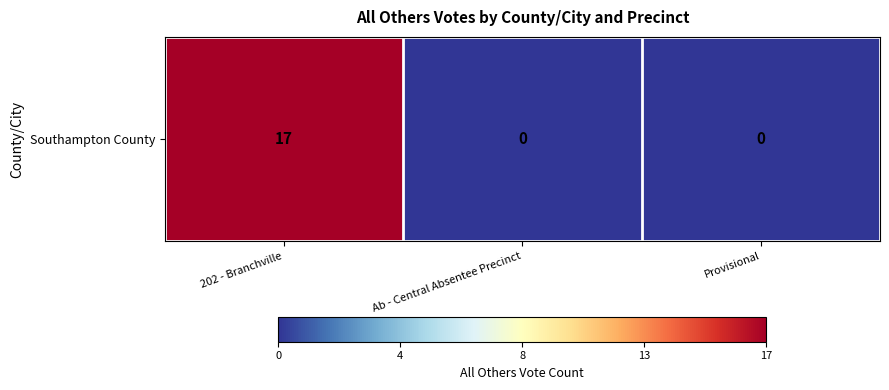

Reading left to right, what are all the values shown in this chart?

17	0	0